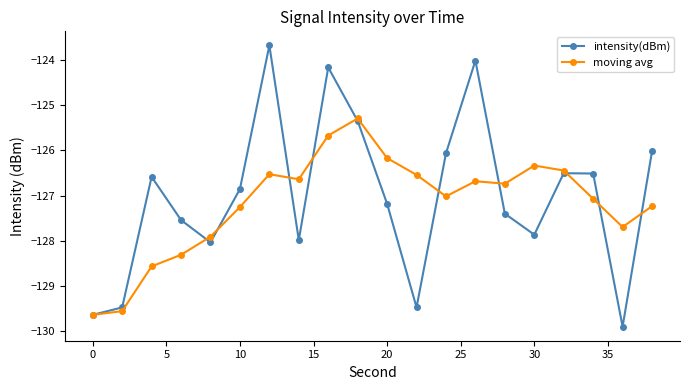

After their last crossing, which series has the higher values: intensity(dBm) or moving avg?

intensity(dBm)